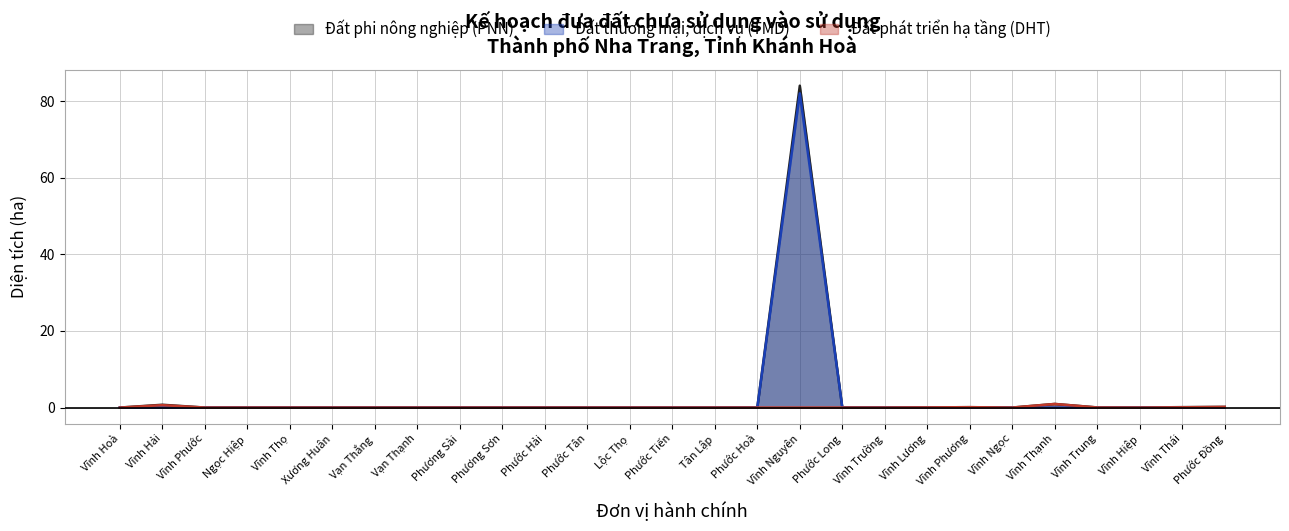

Reading left to right, what are all the values shown in this chart?

Đất phi nông nghiệp (PNN): 0.0	0.7	0.0	0.0	0.0	0.0	0.0	0.0	0.0	0.0	0.0	0.0	0.0	0.0	0.0	0.0	84.0	0.0	0.0	0.0	0.1	0.0	0.9	0.0	0.0	0.1	0.2
Đất thương mại, dịch vụ (TMD): 0.0	0.0	0.0	0.0	0.0	0.0	0.0	0.0	0.0	0.0	0.0	0.0	0.0	0.0	0.0	0.0	82.0	0.0	0.0	0.0	0.0	0.0	0.0	0.0	0.0	0.0	0.0
Đất phát triển hạ tầng (DHT): 0.0	0.6	0.0	0.0	0.0	0.0	0.0	0.0	0.0	0.0	0.0	0.0	0.0	0.0	0.0	0.0	0.0	0.0	0.0	0.0	0.1	0.0	0.9	0.0	0.0	0.1	0.2